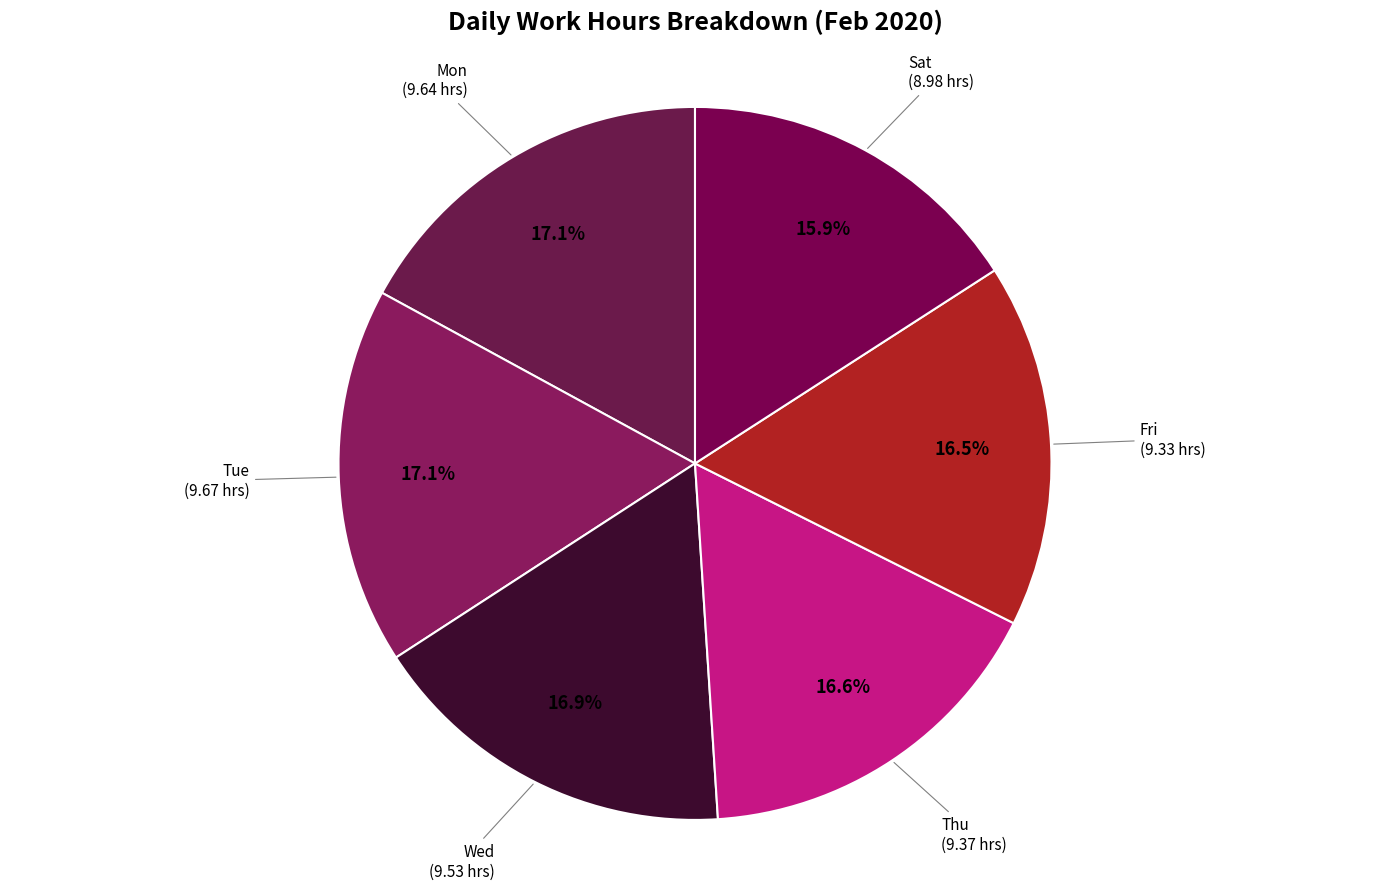

To the nearest percent, what is the average slice percentage?

17%